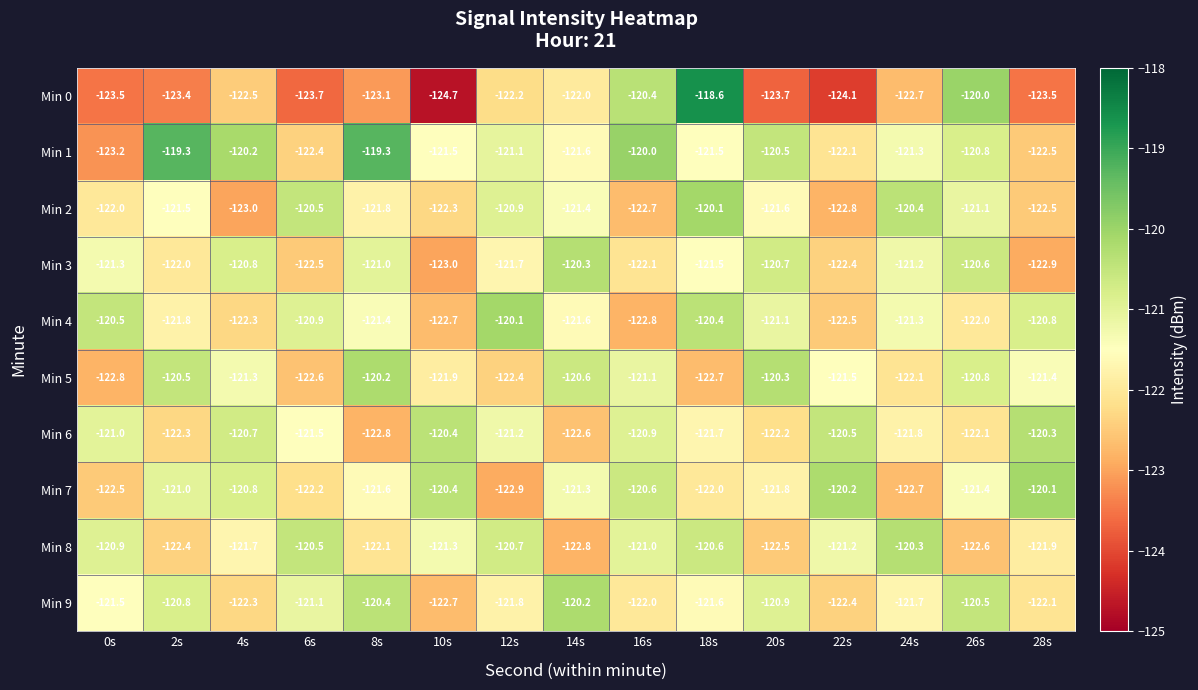

Which series has the largest range (max minus min)?

Min 0